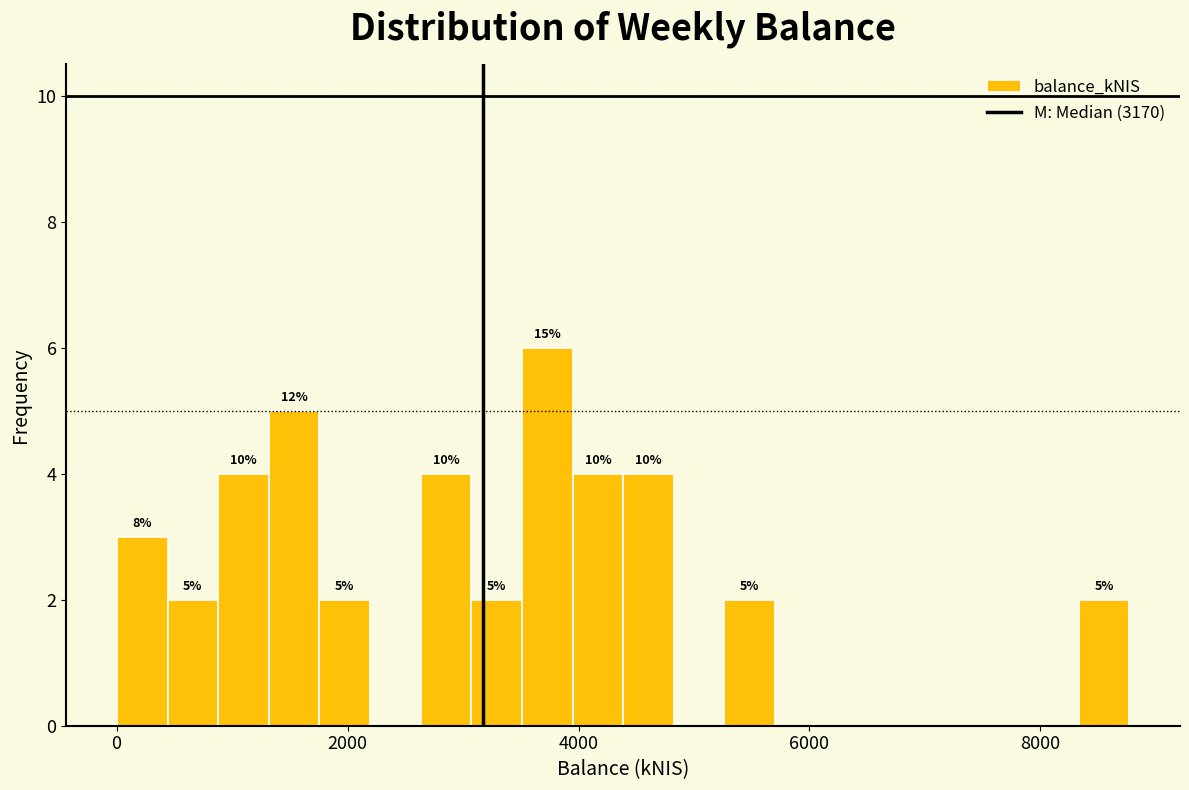

Around what value on the x-axis is the tallest bar? Give the approximate position of its centre, as read against the axis.

3800